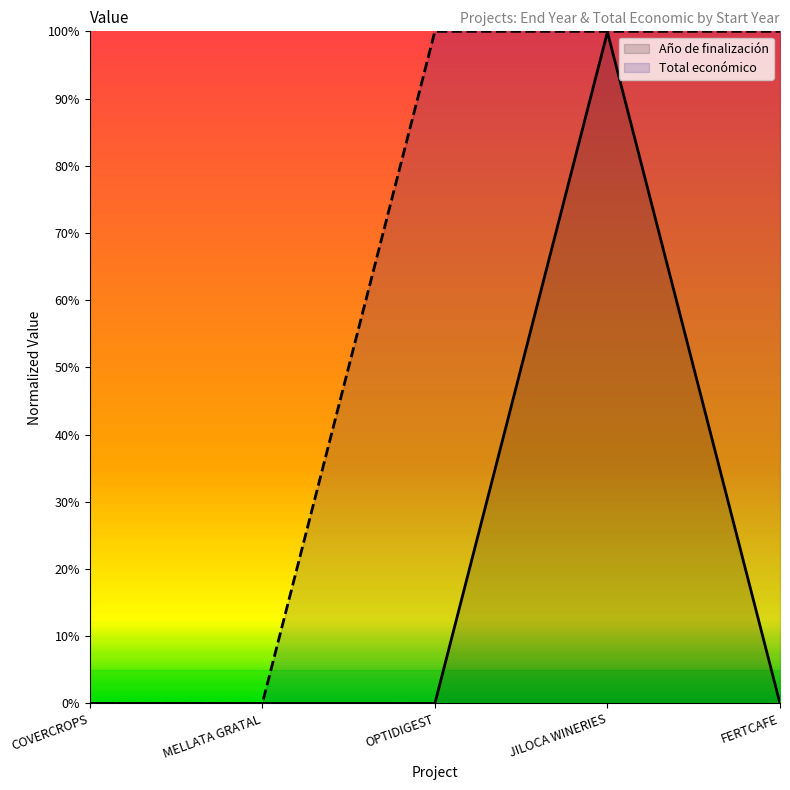

Rank the series by their maximum value, from highest to lowest.

Total económico, Año de finalización